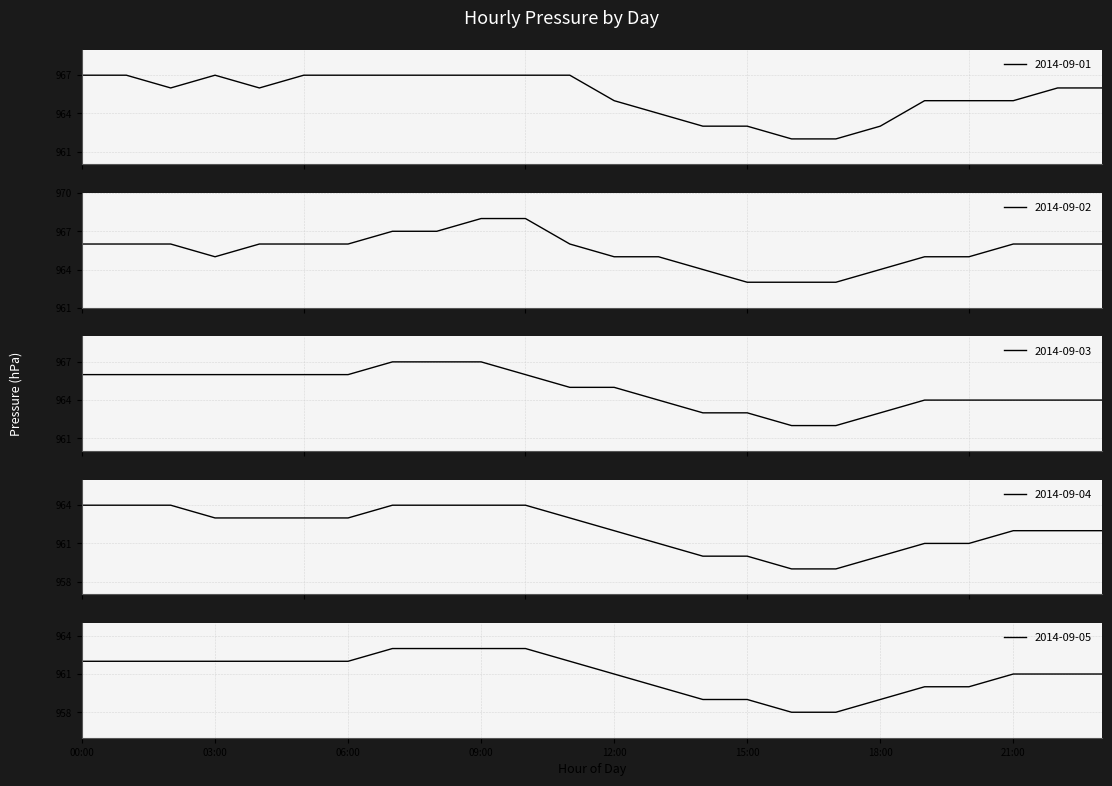

What is the spread (max minus min) of values at 06:00?

5